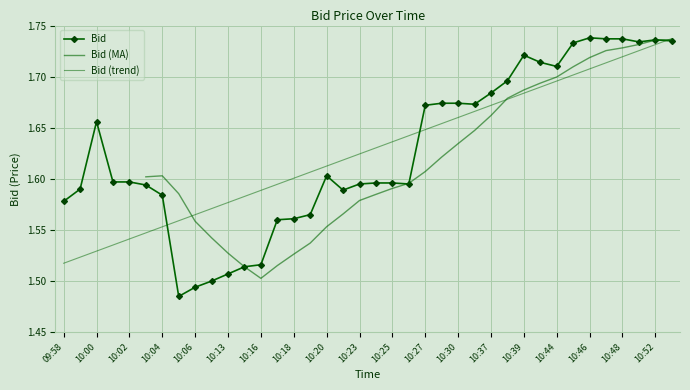

What is the value of the 7th point from the left?

1.6